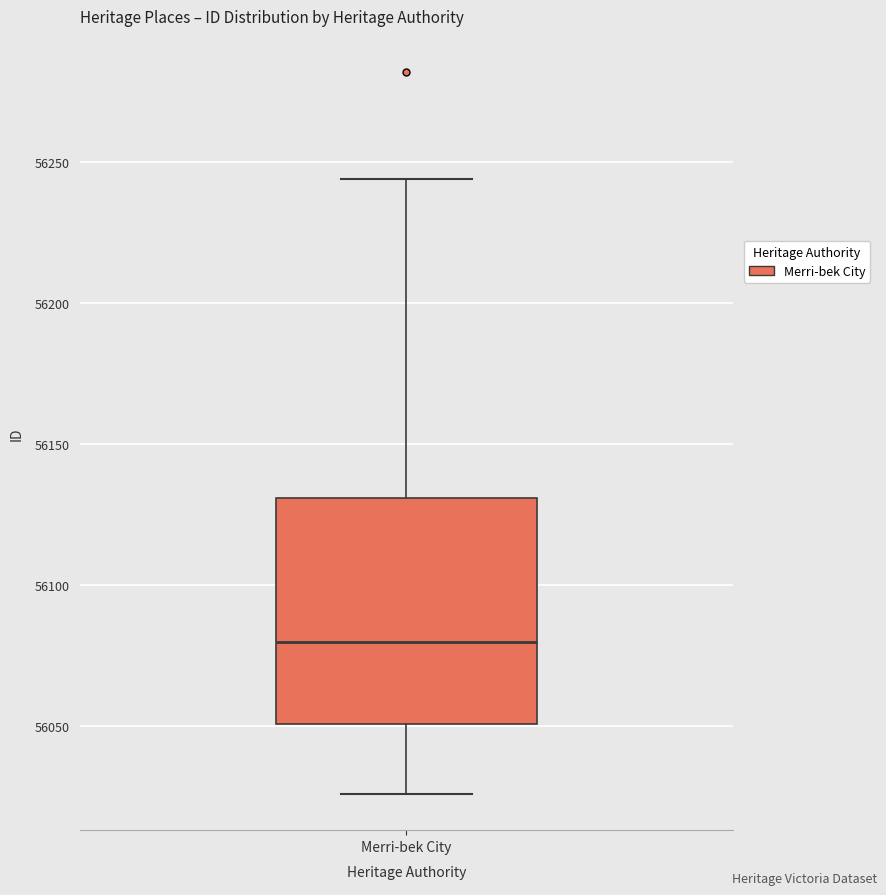

Where is the upper edge of the box for Merri-bek City on the y-axis? The values are not printed on the chart, so give them approximately, as read against the axis.

56130